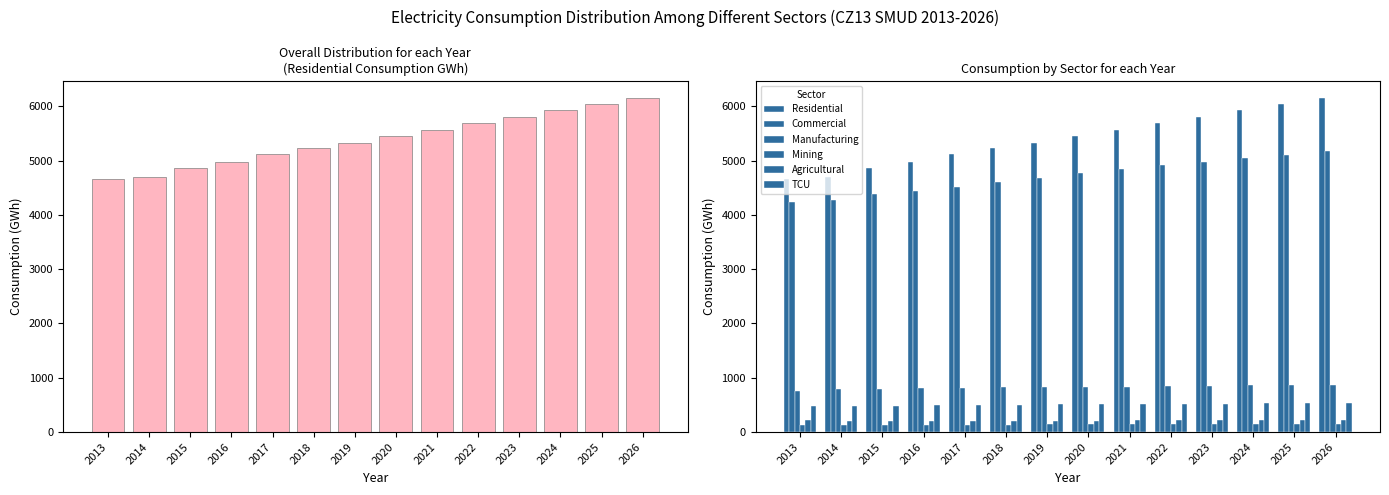

What is the difference between the Mining values at 2020 and 2014?

19.6